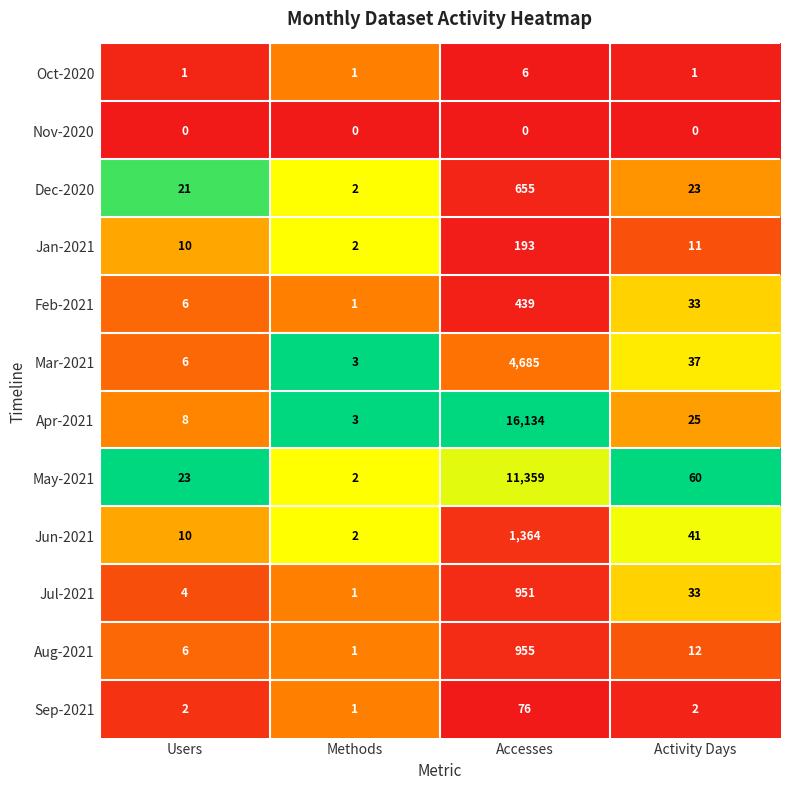

The Jun-2021 series shows 10 at Users. True or false?

True